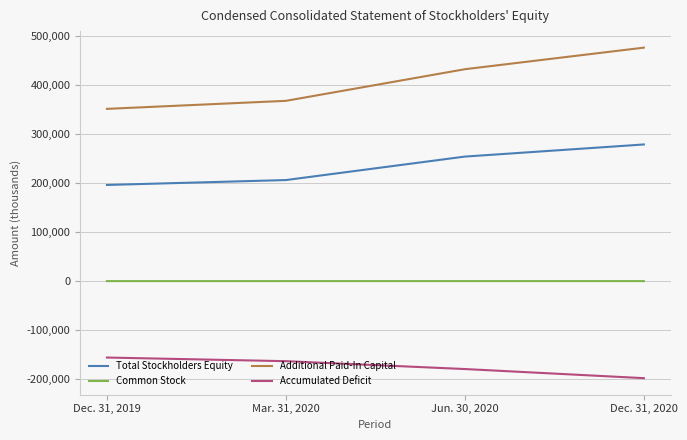

True or false: Additional Paid-In Capital and Total Stockholders Equity cross at least once.

False